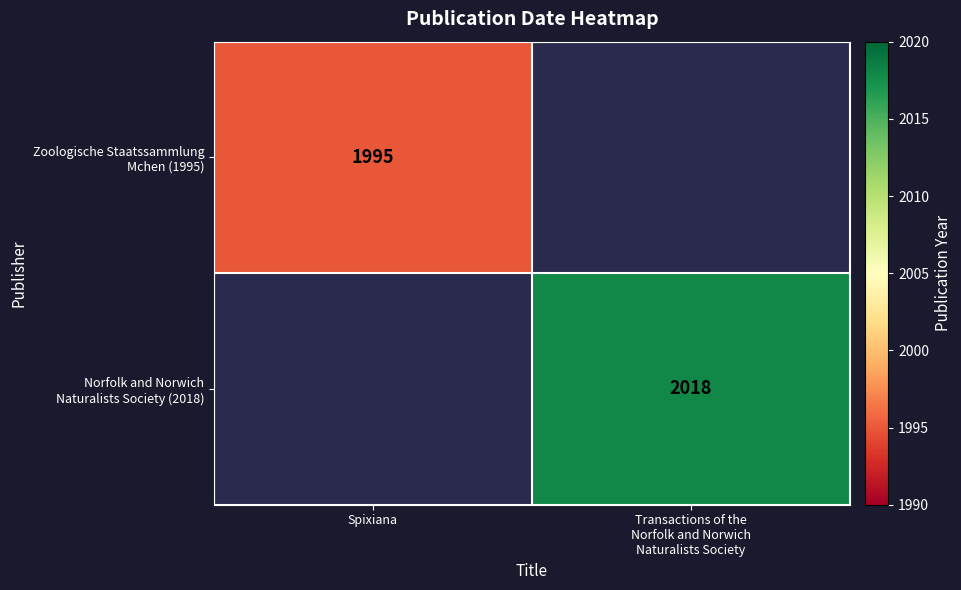

The value of Norfolk and Norwich Naturalists Society (2018) at Transactions of the Norfolk and Norwich Naturalists Society is 2018.0. True or false?

True